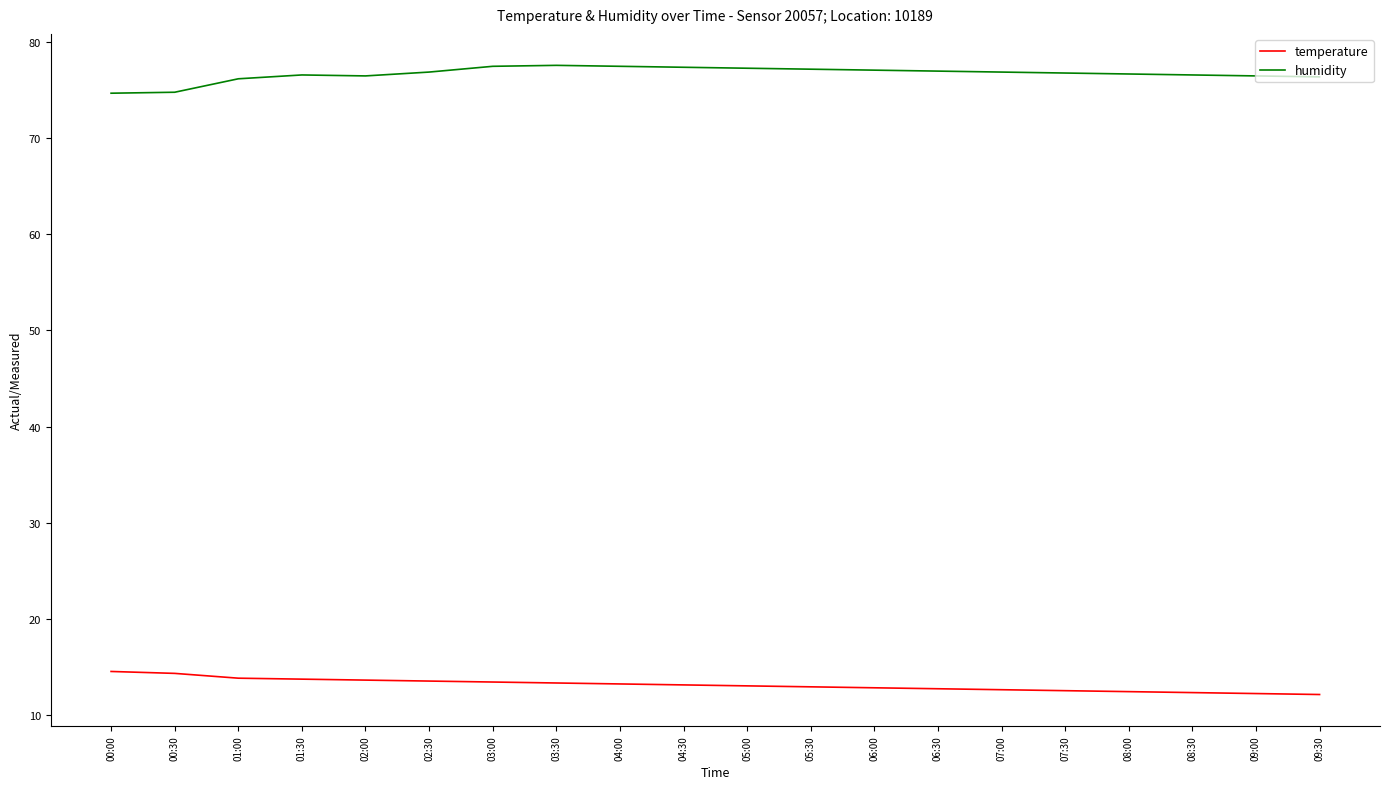

What is the maximum value shown in the chart?

77.6